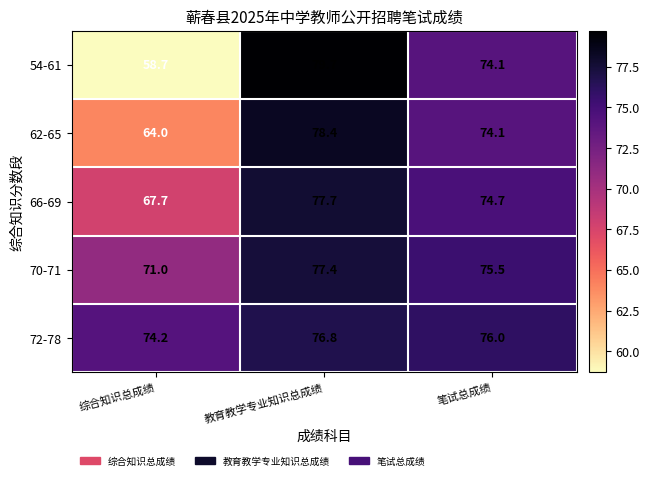

At which label is 70-71 closest to 74?

笔试总成绩